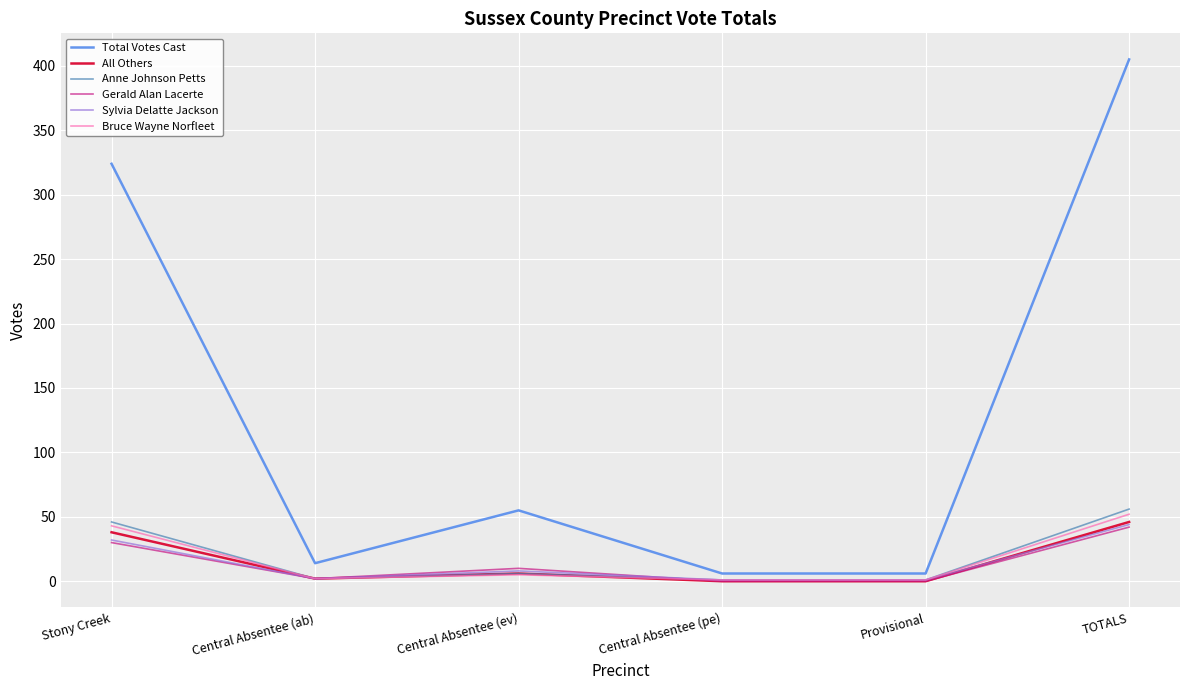

Is it true that Total Votes Cast equals 130 at TOTALS?

False